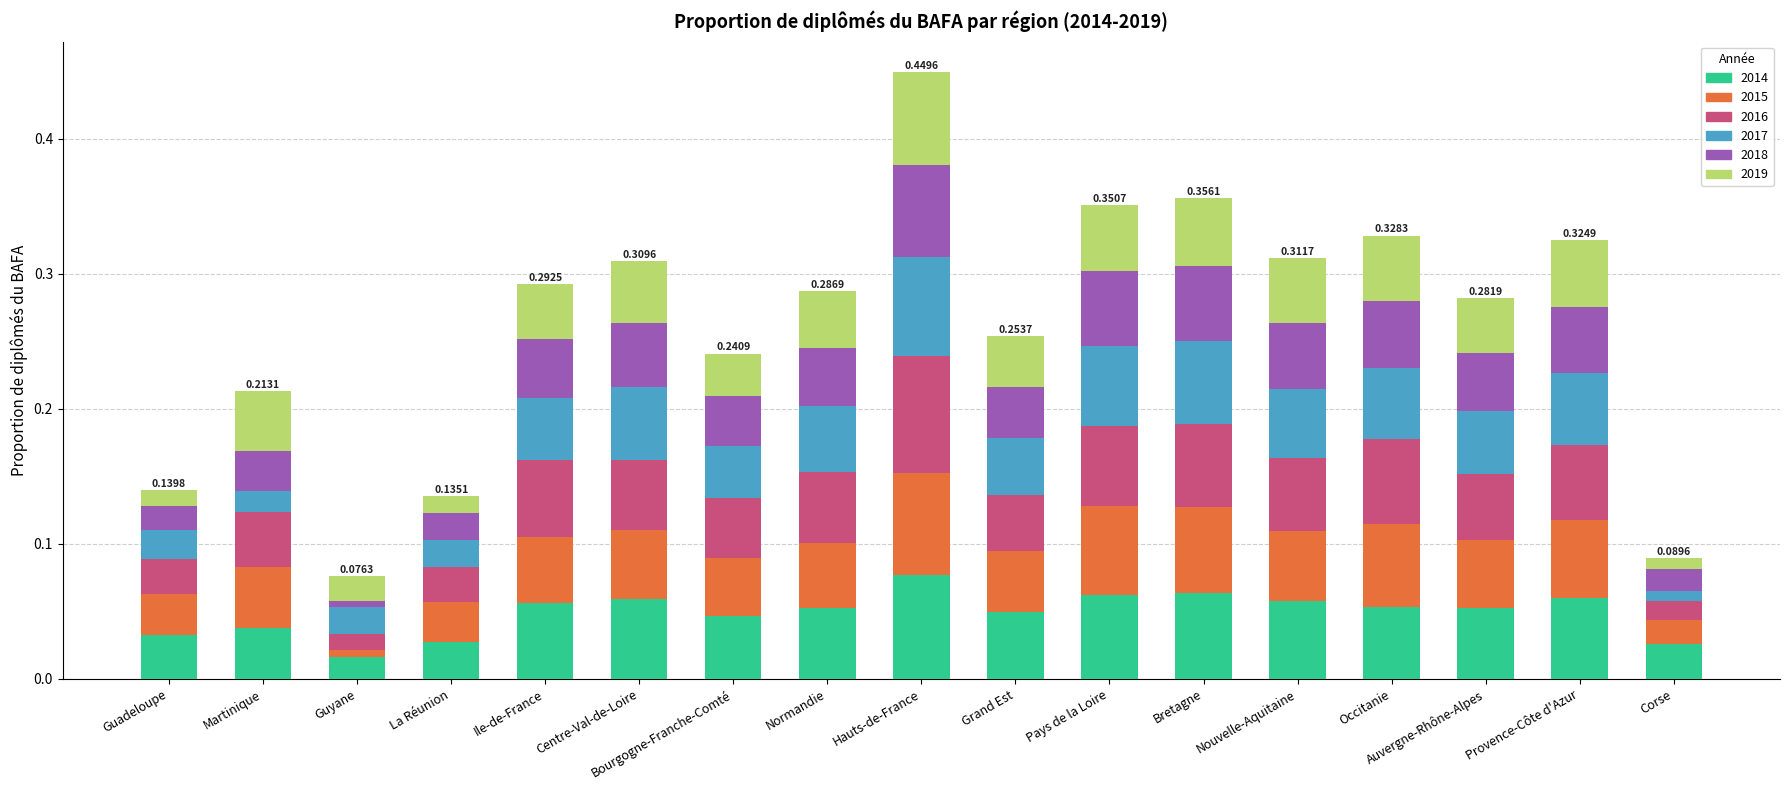

At which category is the sum across all series the highest?

Hauts-de-France